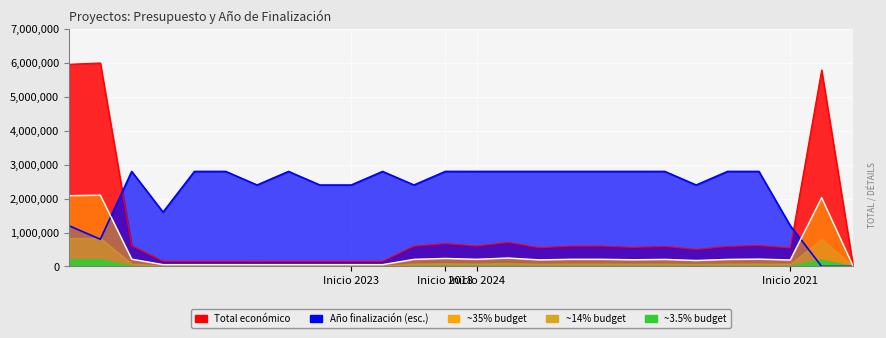

What is the maximum value shown in the chart?

6000000